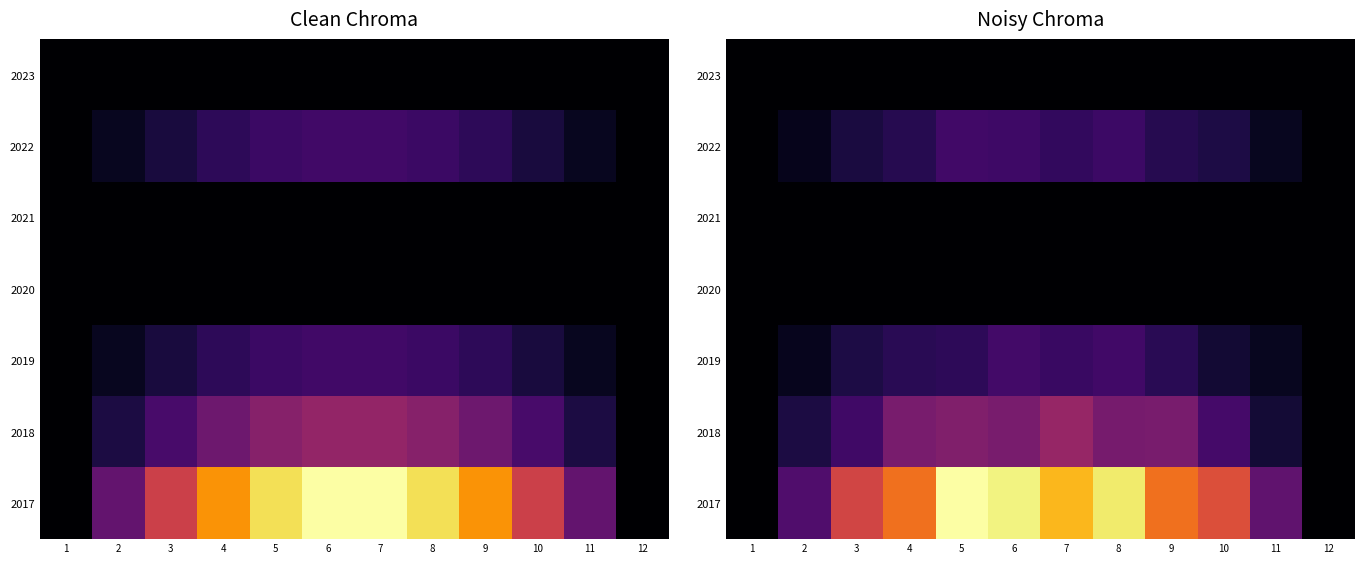

At which category is the sum across all series the highest?

5